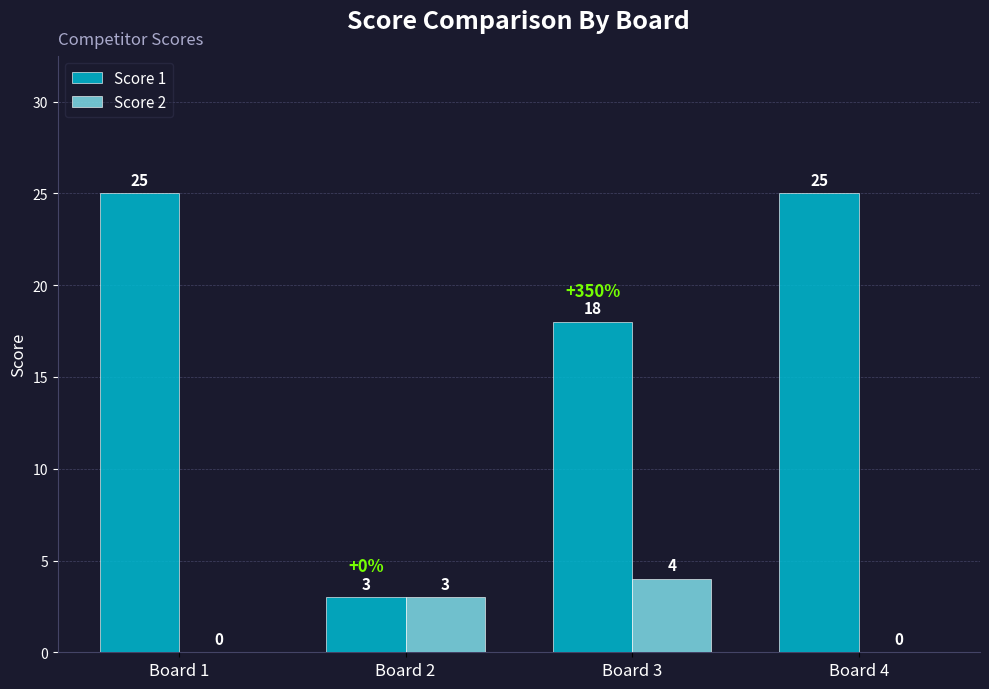

What value does the Score 2 series have at Board 2?

3